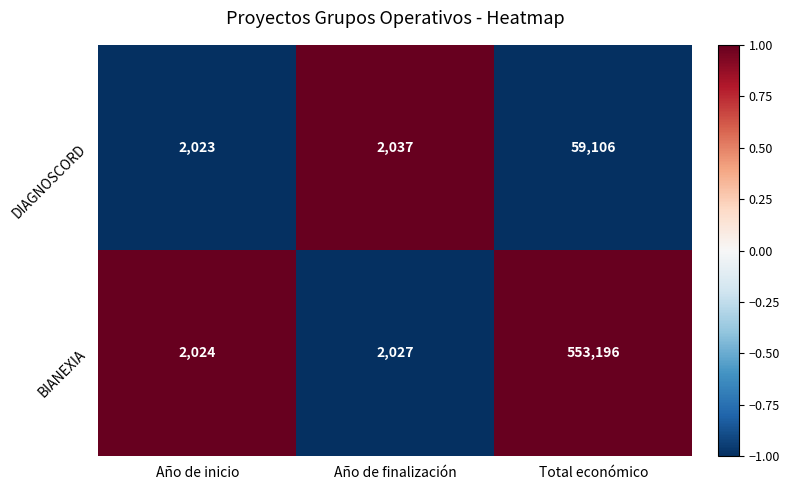

Is it true that DIAGNOSCORD equals 36004 at Total económico?

False